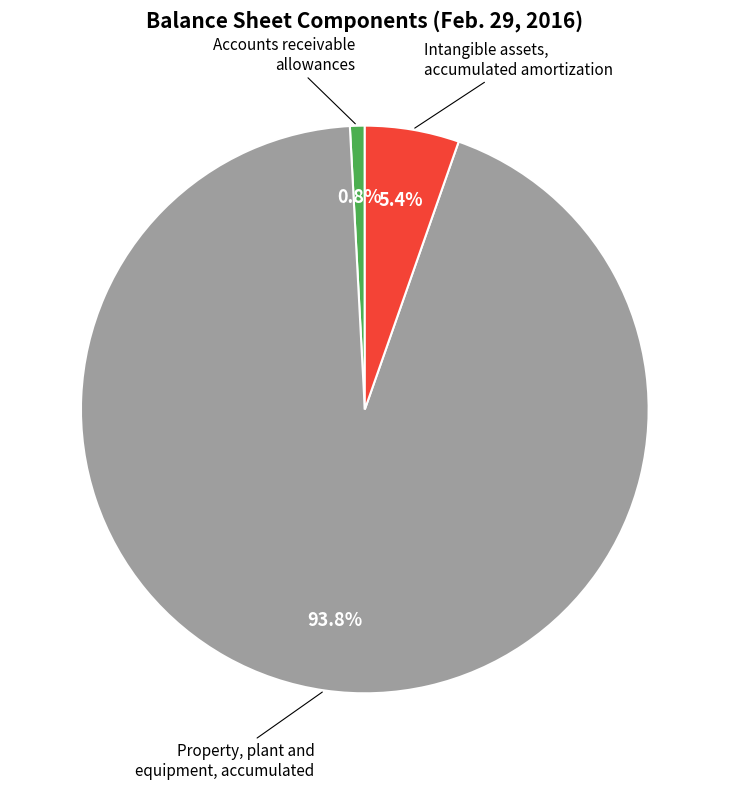

Do Property, plant and equipment, accumulated and Accounts receivable allowances together represent more than half of the pie?

Yes